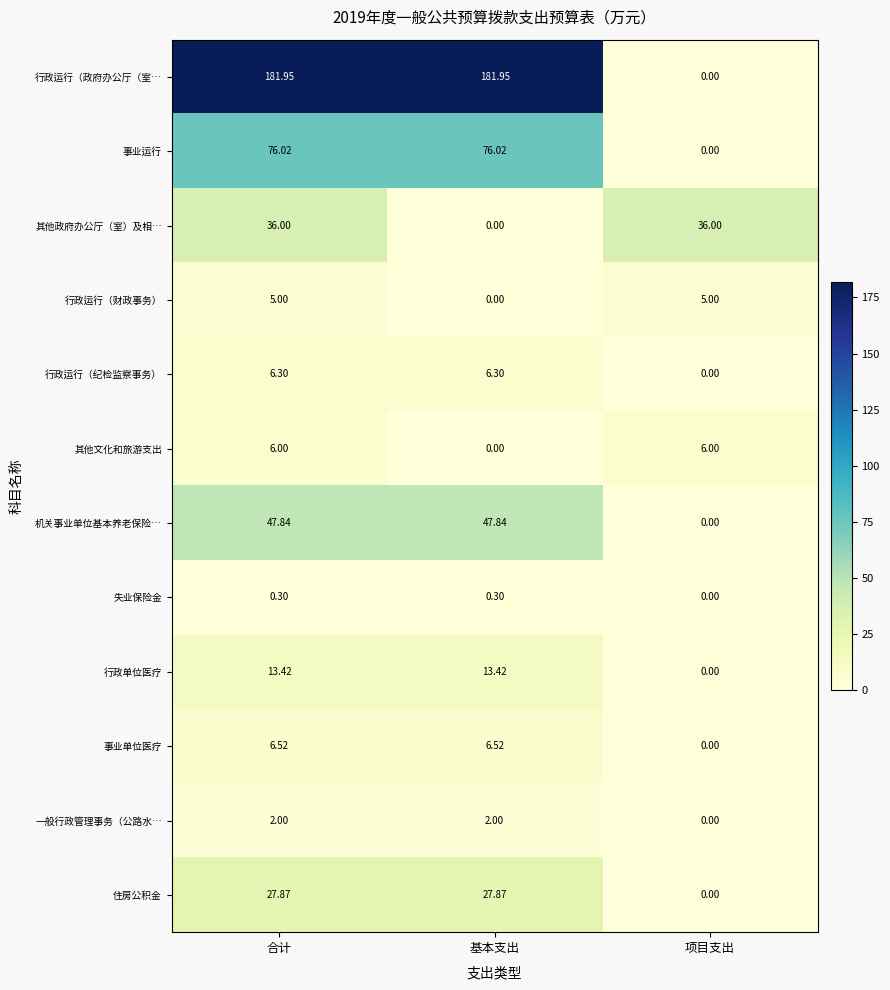

Which series changed the most between 合计 and 基本支出?

其他政府办公厅（室）及相…